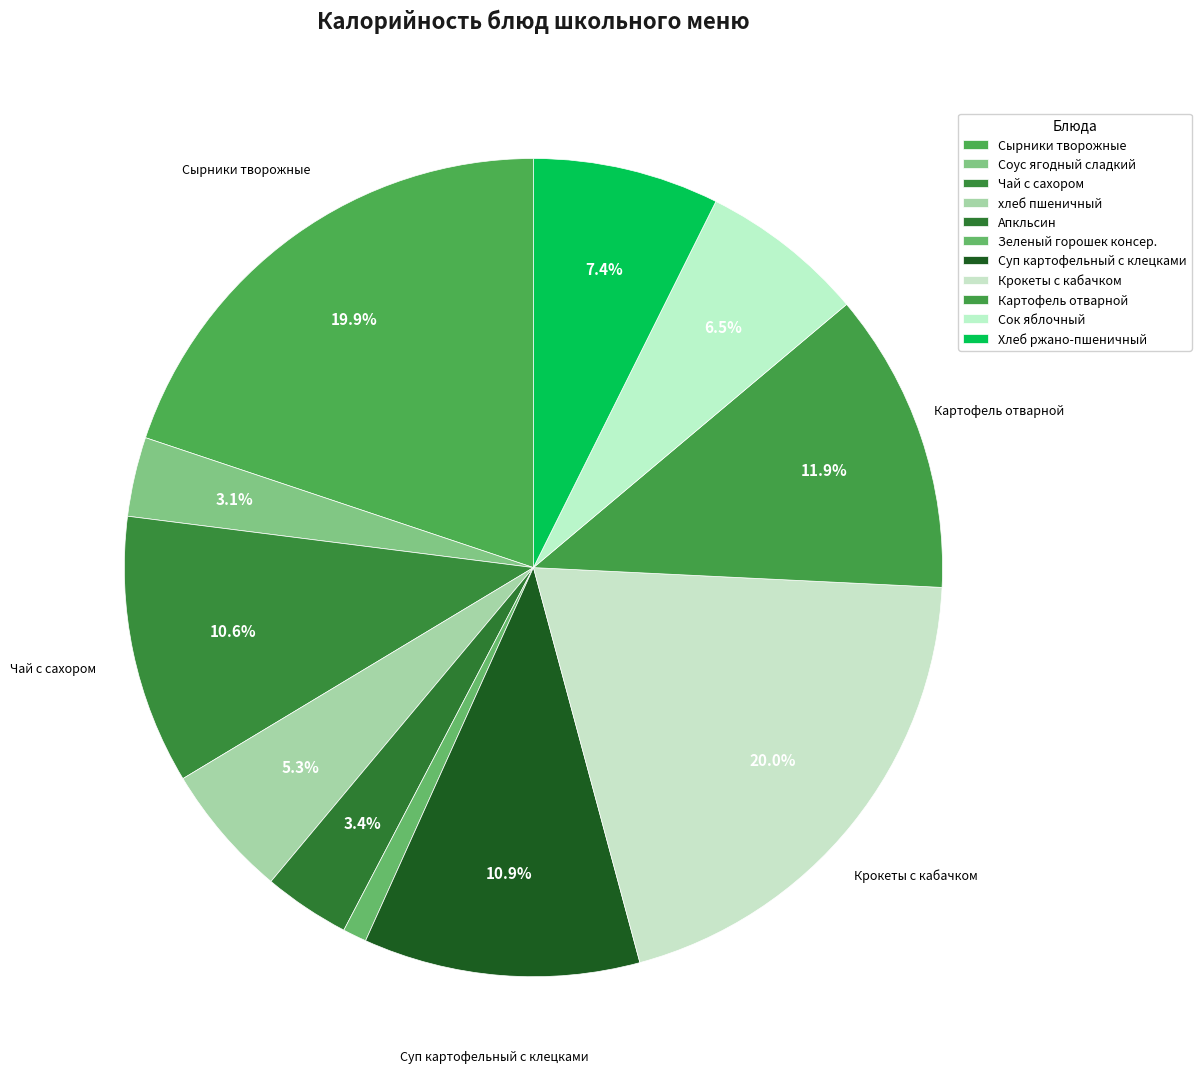

How many slices are in this pie chart?

11